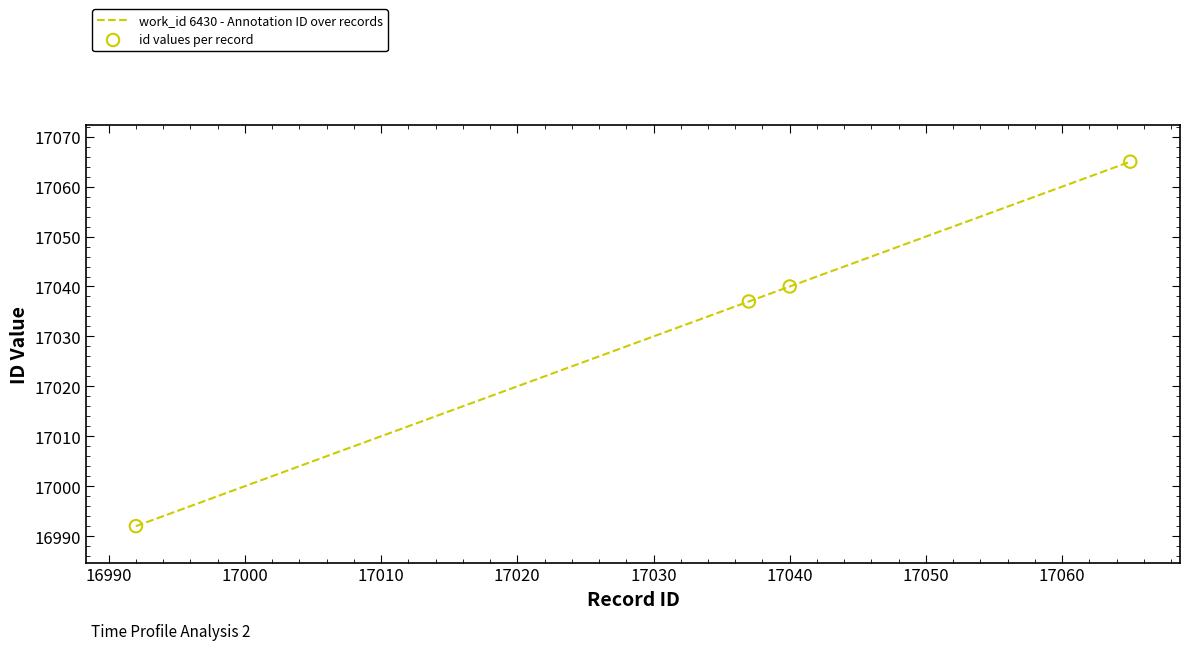

What is the sum of all values?

68134